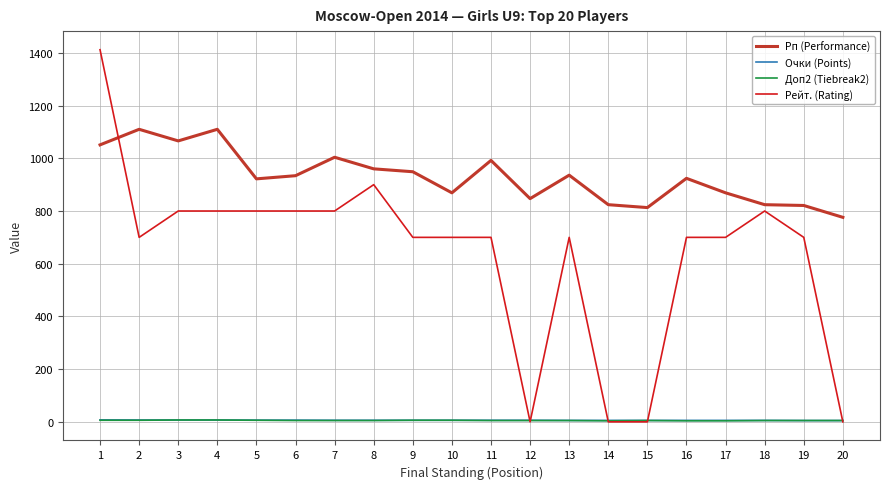

What is the maximum value shown in the chart?

1412.0